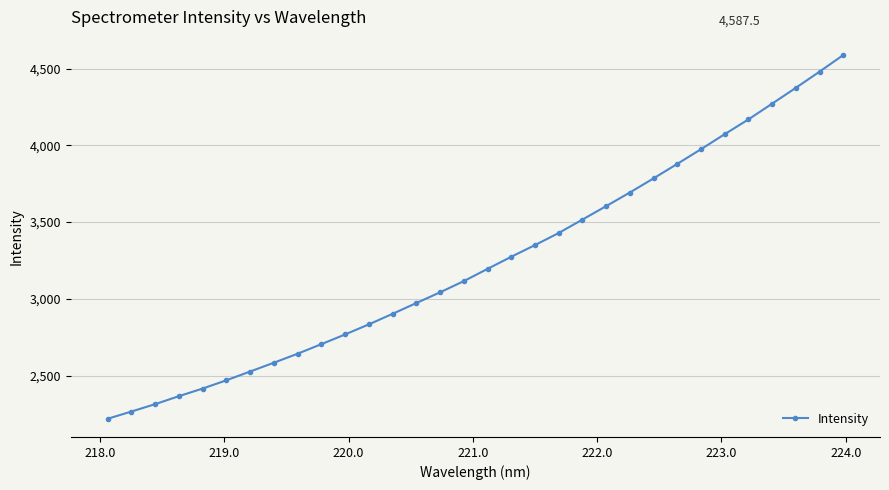

True or false: the data has more than 1 interior local peaks.

False